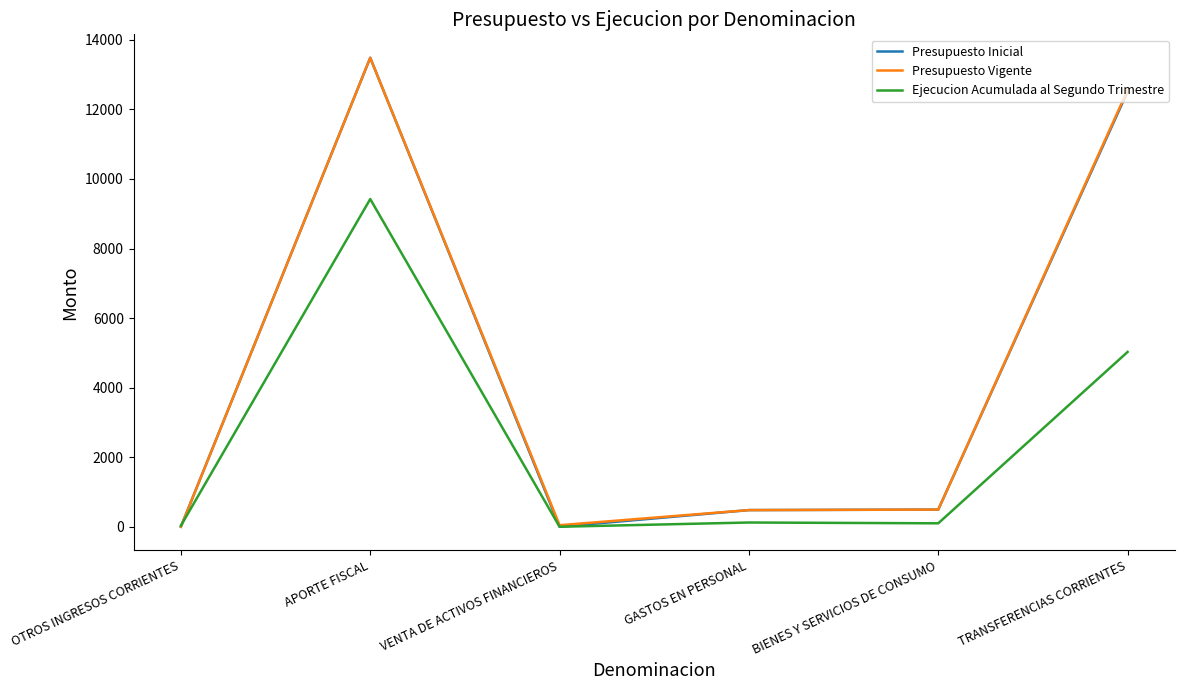

In Ejecucion Acumulada al Segundo Trimestre, how many points are higher than both neighbors (excluding endpoints)?

2